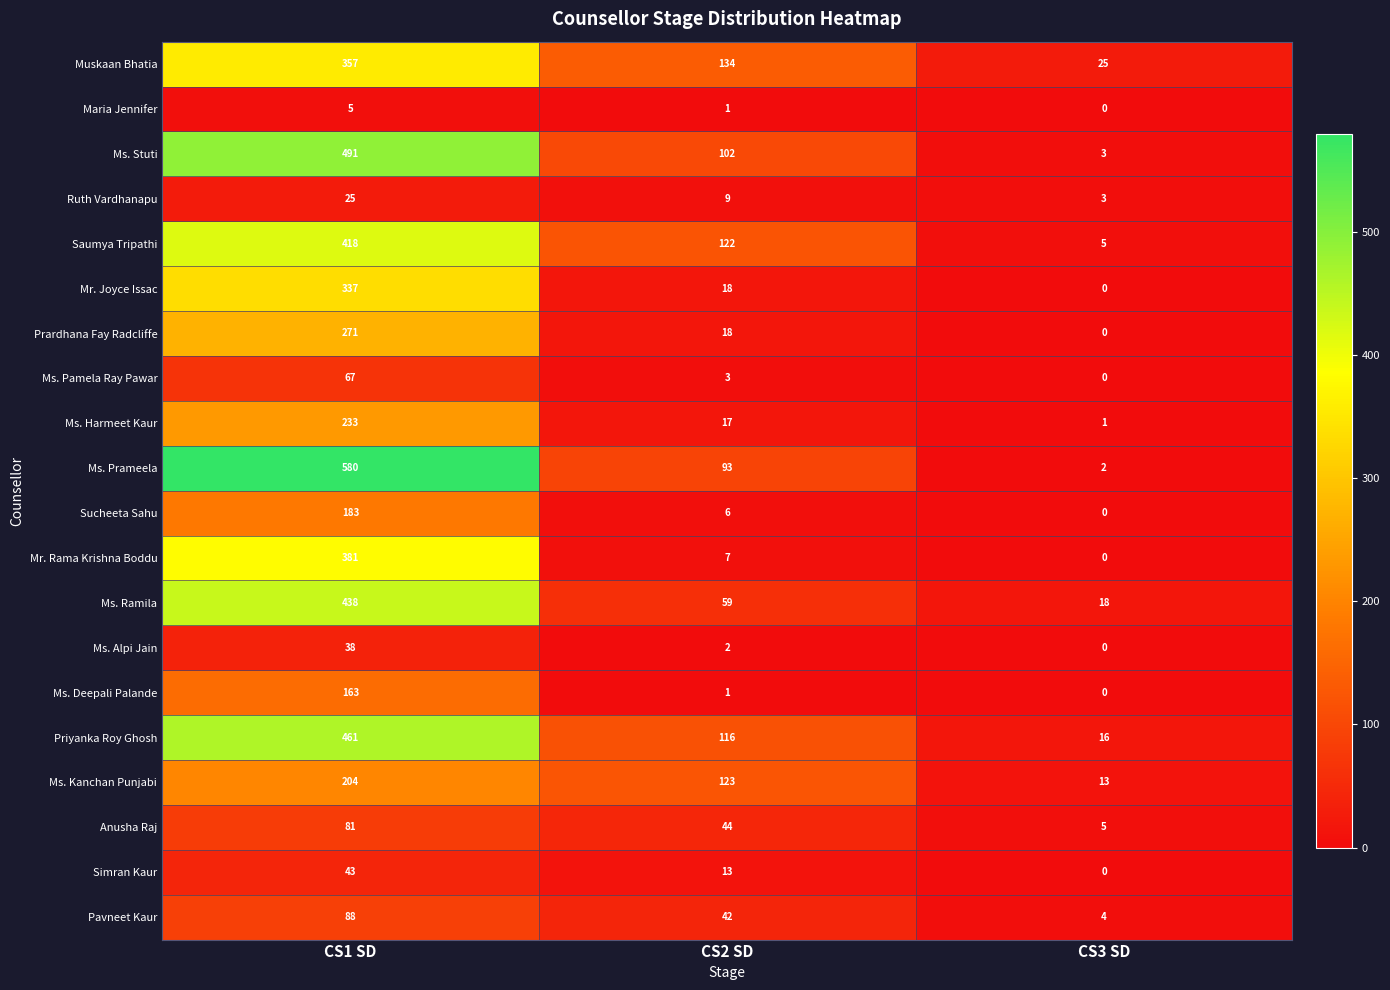

The Sucheeta Sahu series shows 183 at CS1 SD. True or false?

True